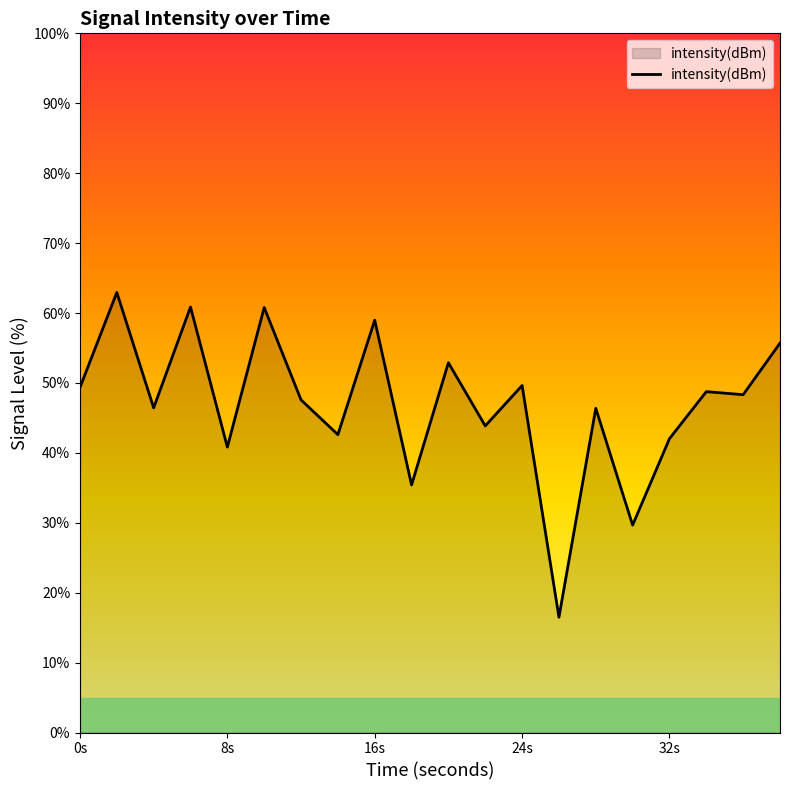

What is the greatest value displayed?

62.9